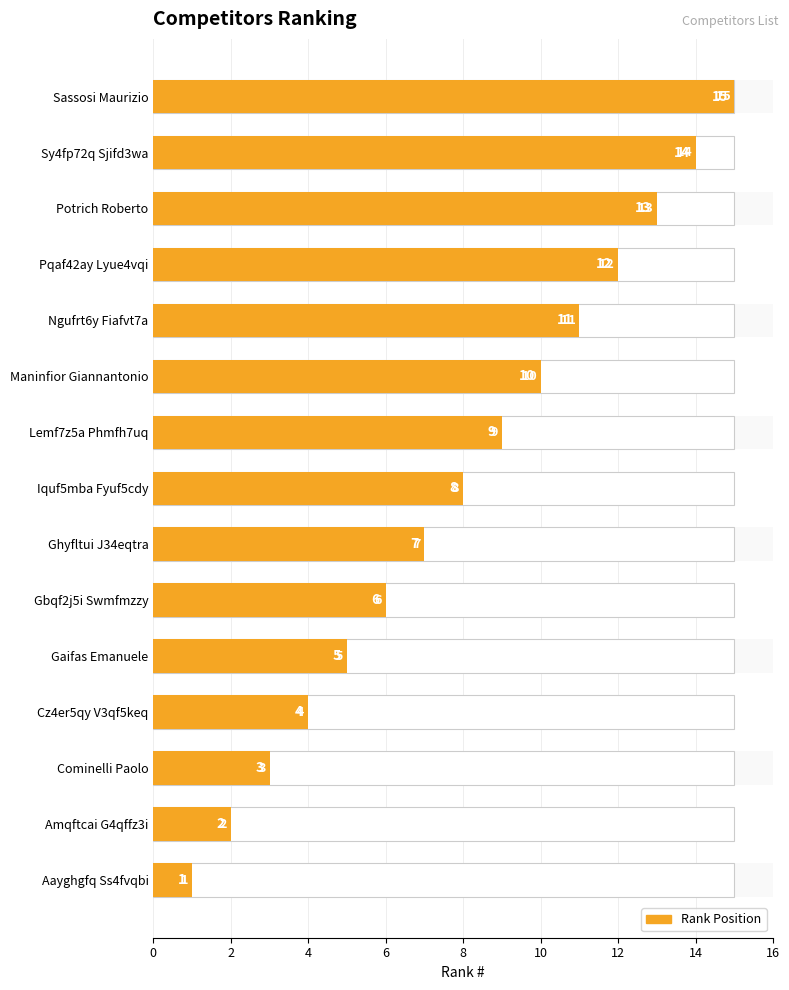

Reading left to right, list all the values displayed in this chart.

1	2	3	4	5	6	7	8	9	10	11	12	13	14	15